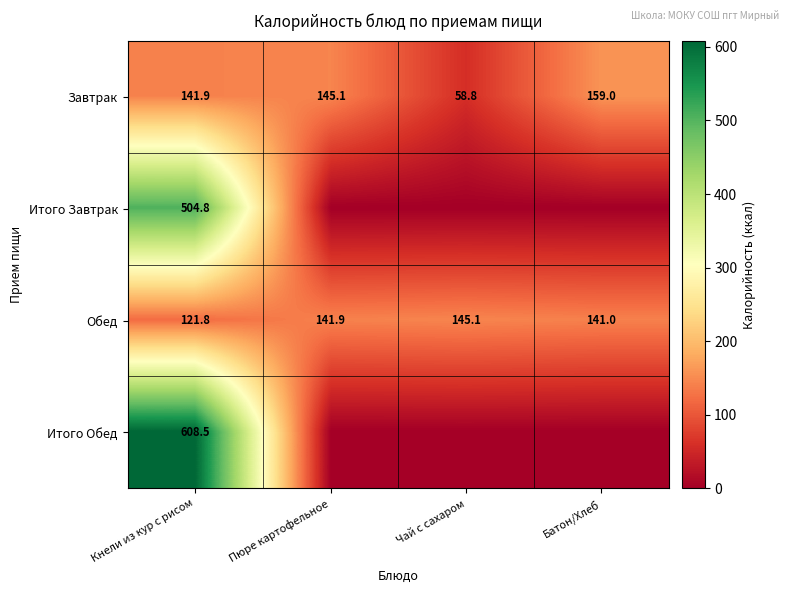

Where does the Обед series first go above 141?

Пюре картофельное